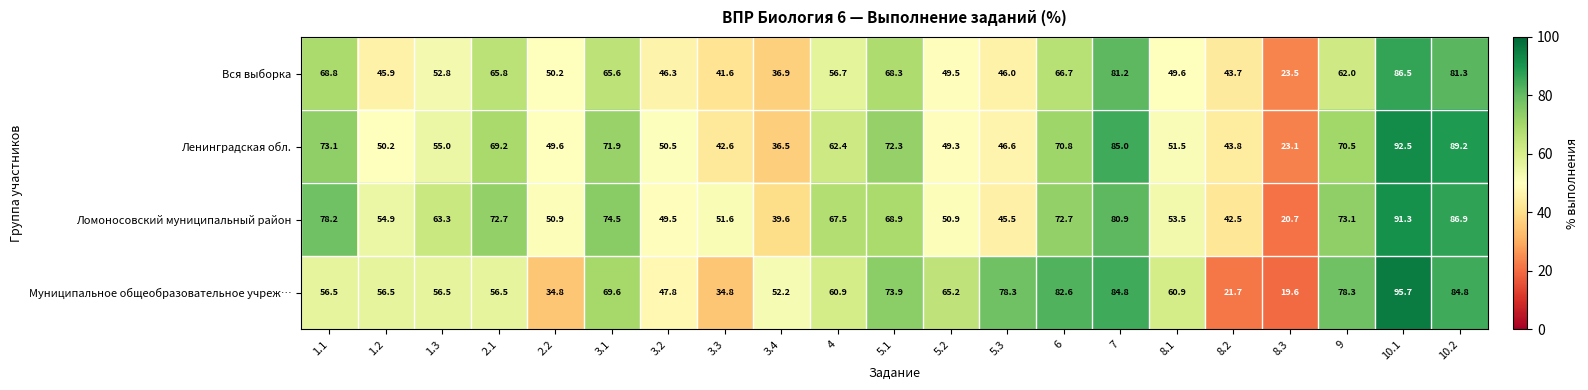

True or false: Вся выборка has a value of 43.7 at 8.2.

True